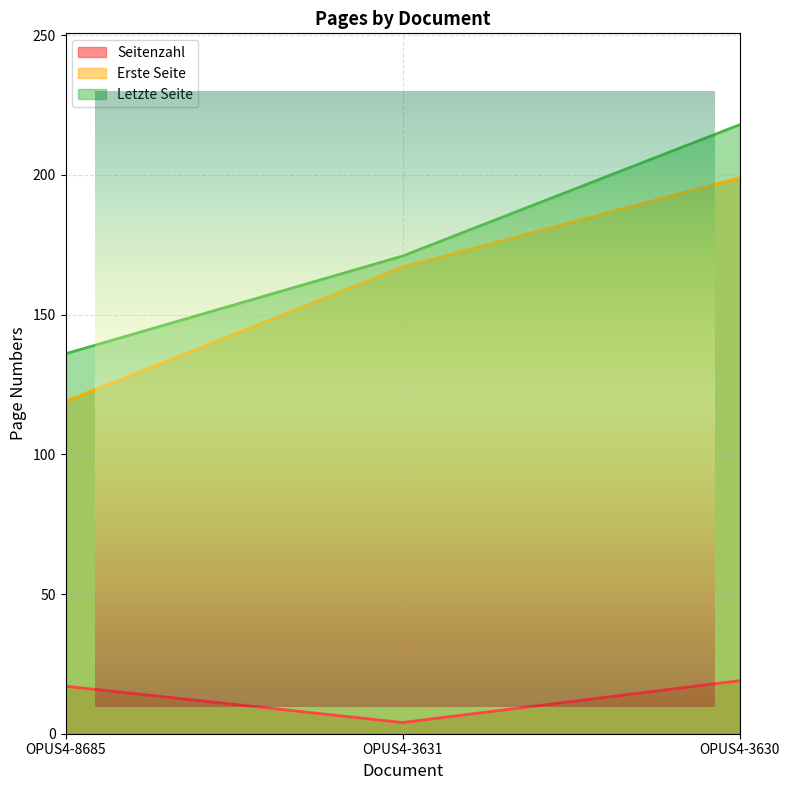

Which series has the largest total across all categories?

Letzte Seite